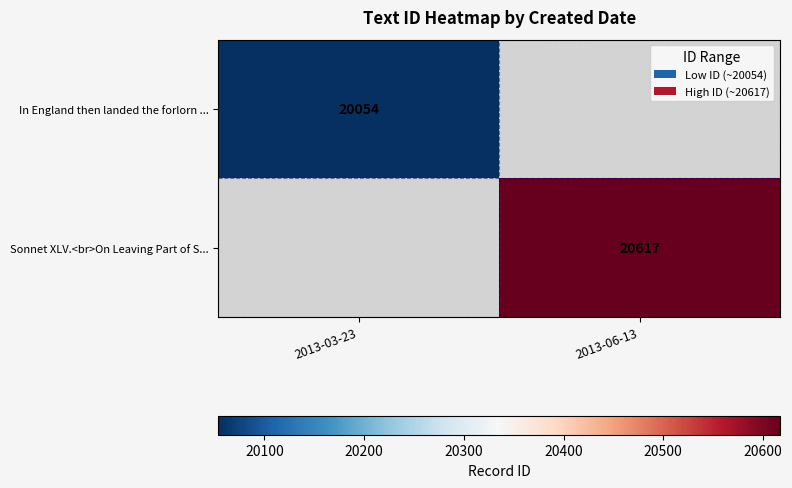

Is it true that Sonnet XLV.<br>On Leaving Part of S... equals 14342 at 2013-06-13?

False